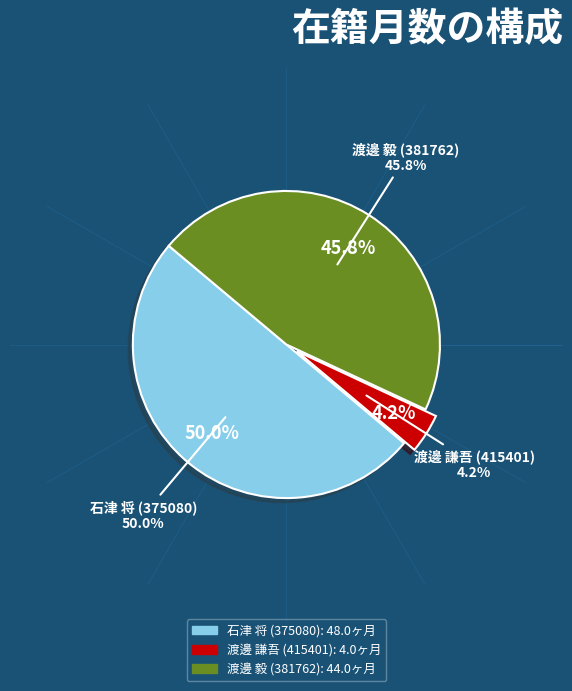

What is the smallest slice in the pie chart?

渡邊 謙吾 (415401)